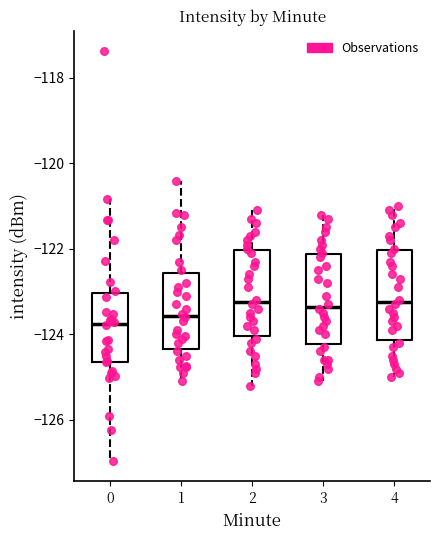

Where does the median line of the box at x = 0 sit on the y-axis? The values are not printed on the chart, so give them approximately, as read against the axis.

-123.8